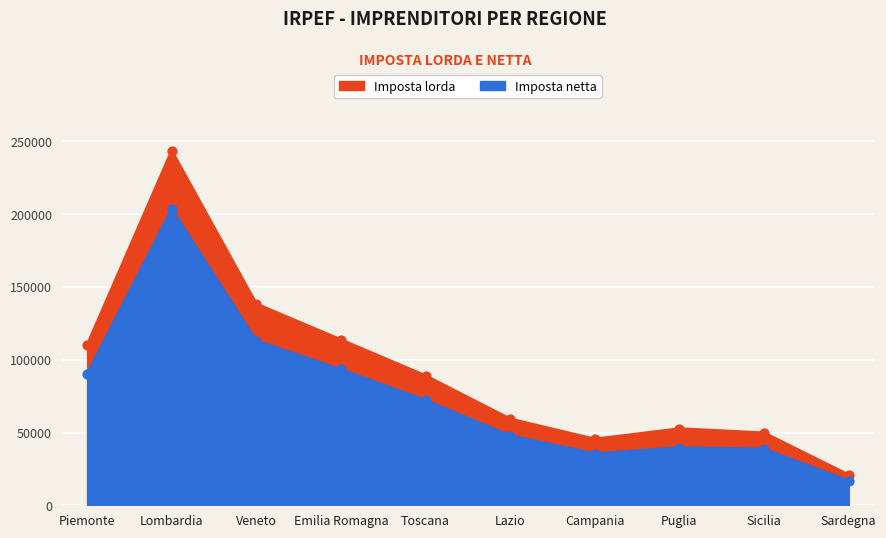

Which series contains the highest Y value?

Imposta lorda (Ammontare)